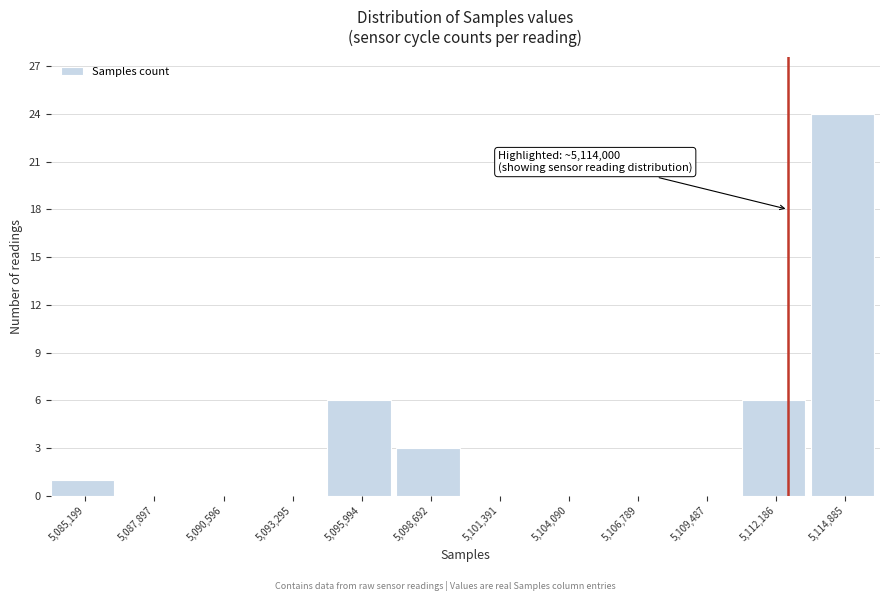

Reading left to right, what are all the values shown in this chart?

5,085,199=1	5,087,897=0	5,090,596=0	5,093,295=0	5,095,994=6	5,098,692=3	5,101,391=0	5,104,090=0	5,106,789=0	5,109,487=0	5,112,186=6	5,114,885=24